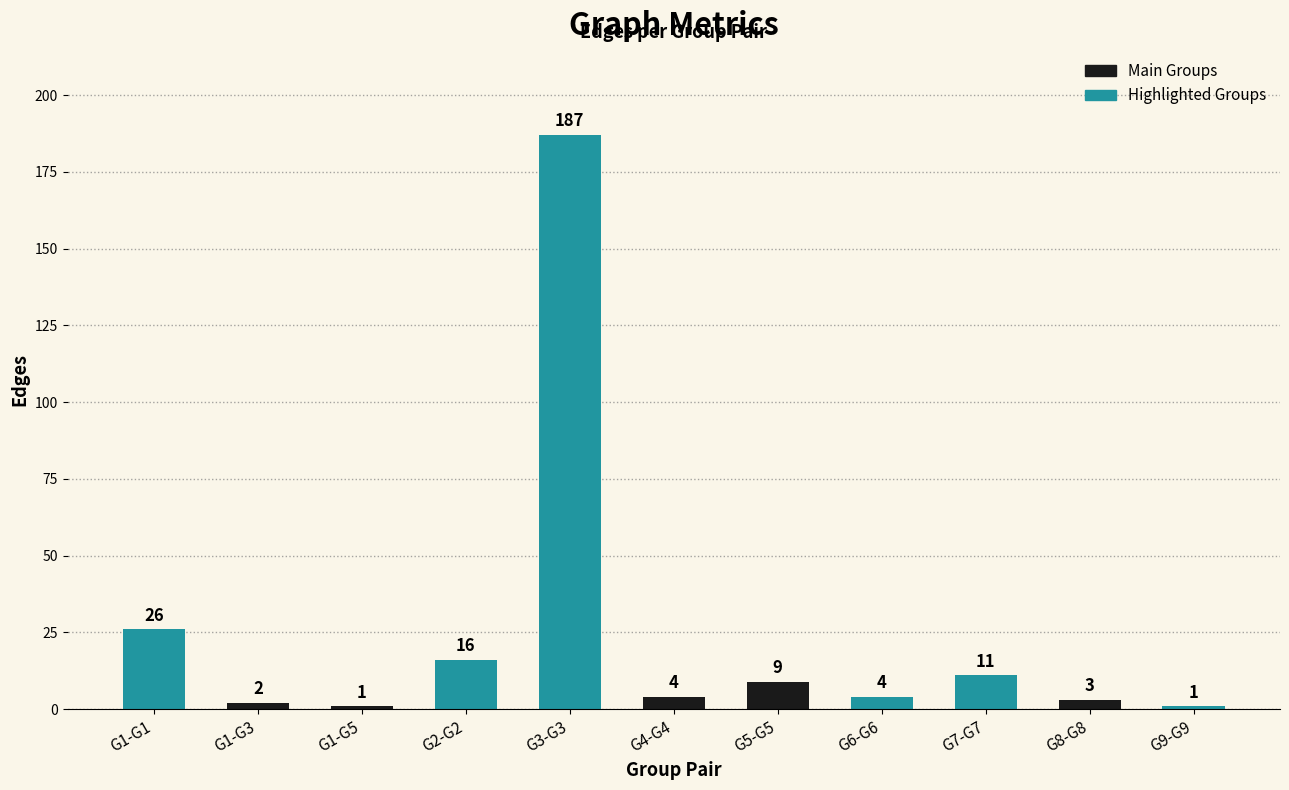

Rank the categories by value from highest to lowest.

G3-G3, G1-G1, G2-G2, G7-G7, G5-G5, G4-G4, G6-G6, G8-G8, G1-G3, G1-G5, G9-G9